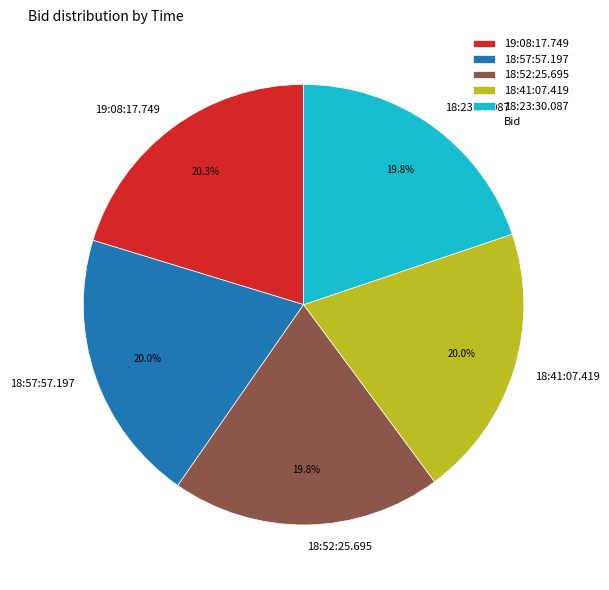

Is there a majority slice in this chart?

No